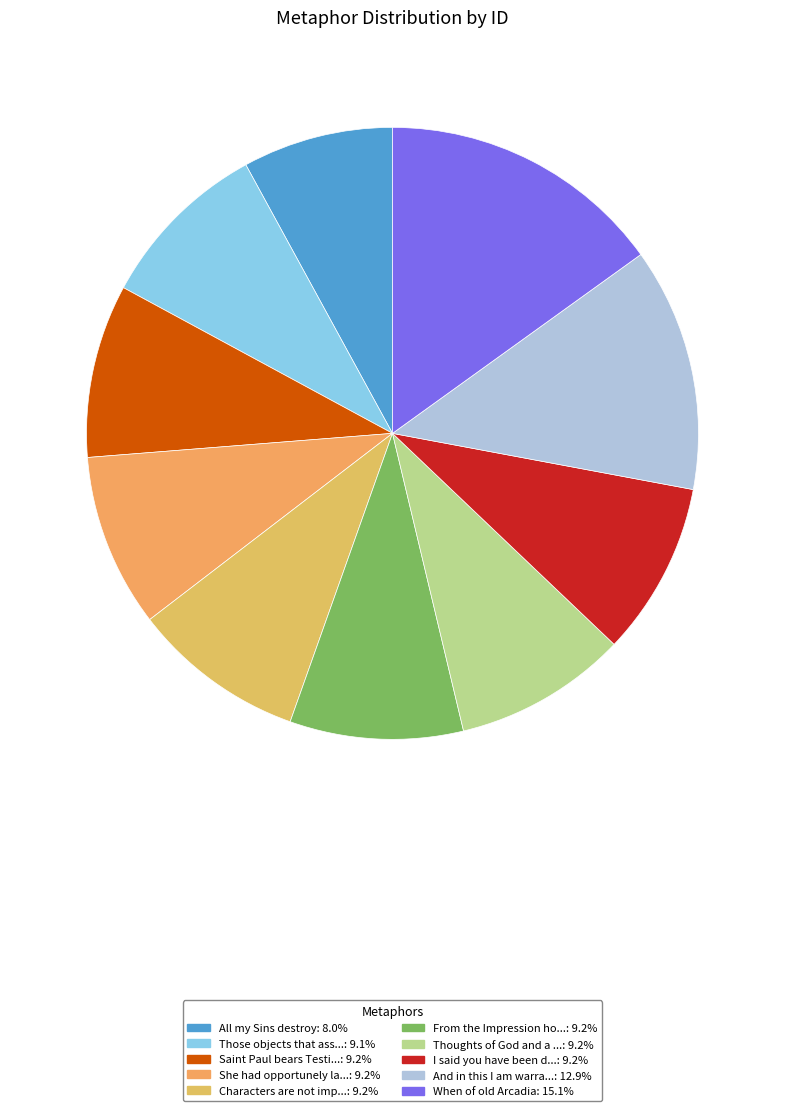

How many segments does this pie chart have?

10